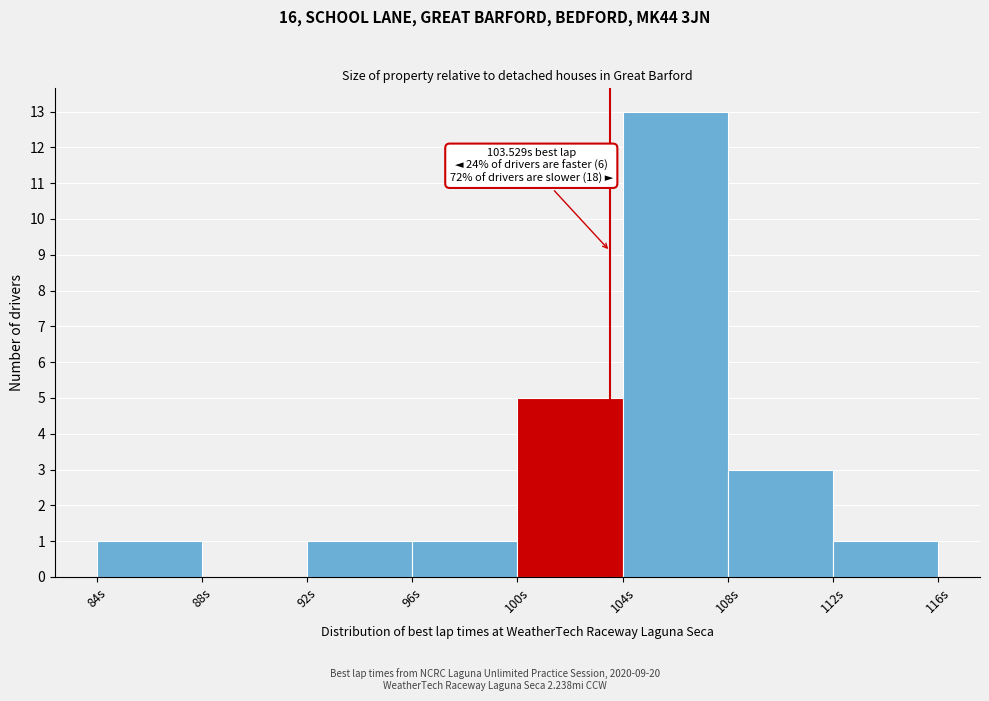

Over which range of the x-axis is the bar tallest?

104 to 108